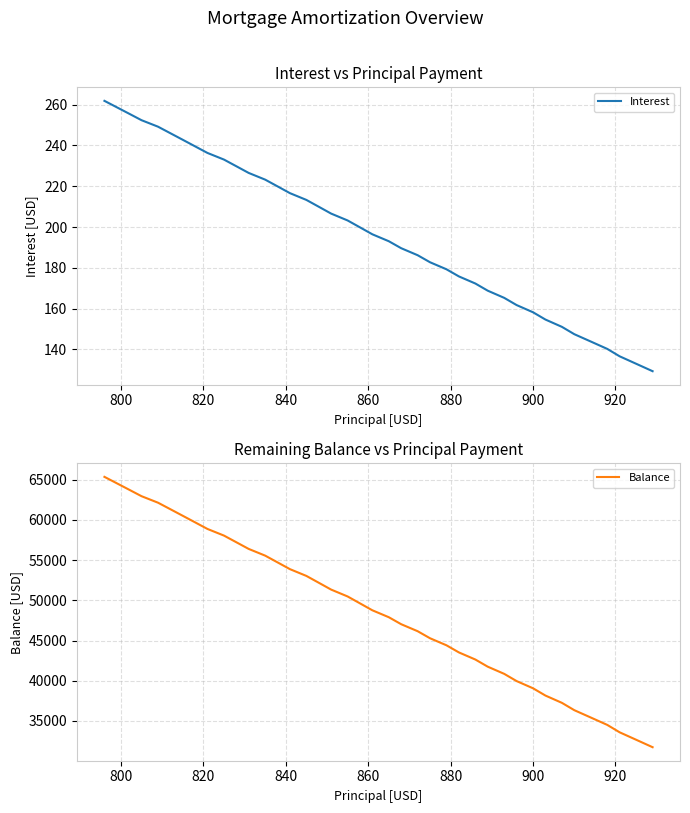

What is the minimum value for Interest?

129.3